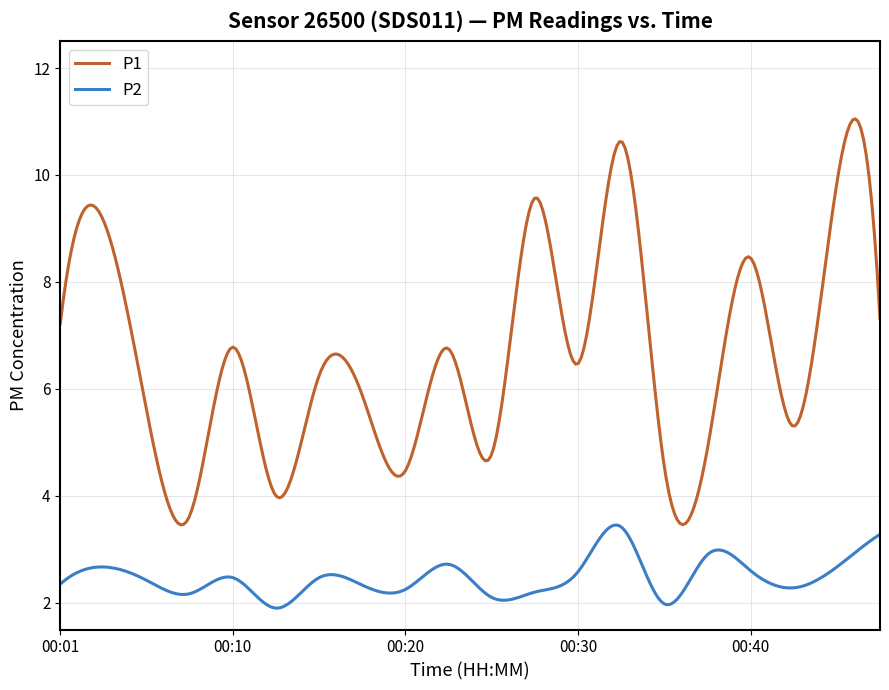

What is the greatest value displayed?

11.1